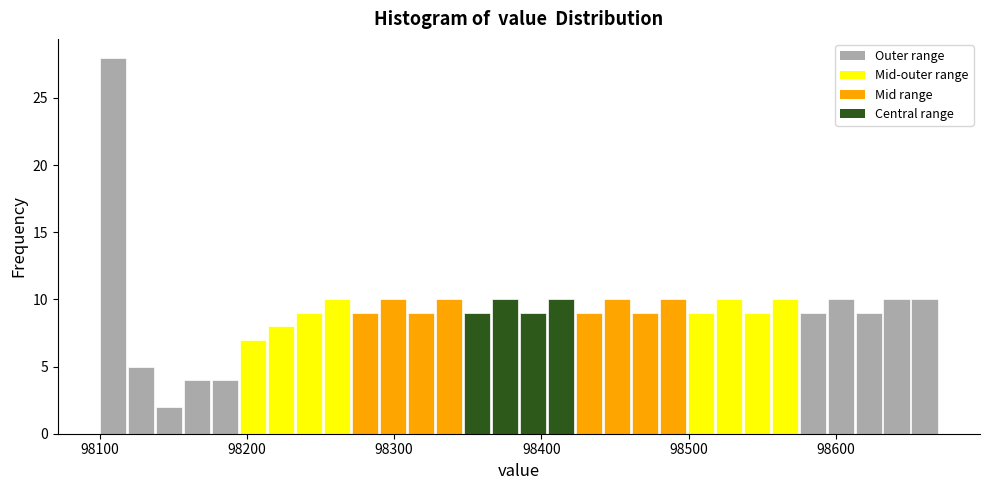

Read against the x-axis, roughly where is the centre of the tallest bar?

98110